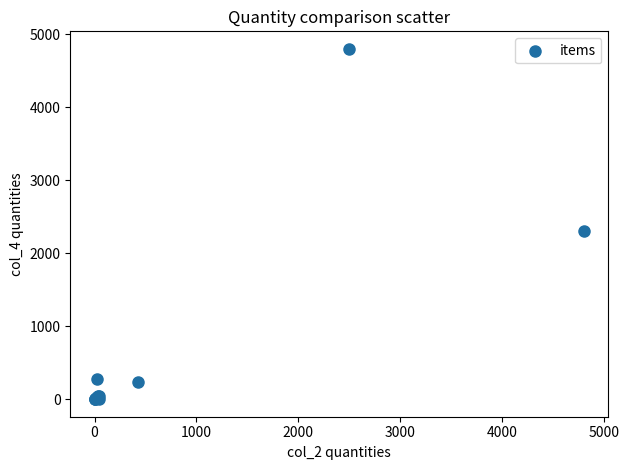

What Y value in the scatter plot is closest to 2400?

2300